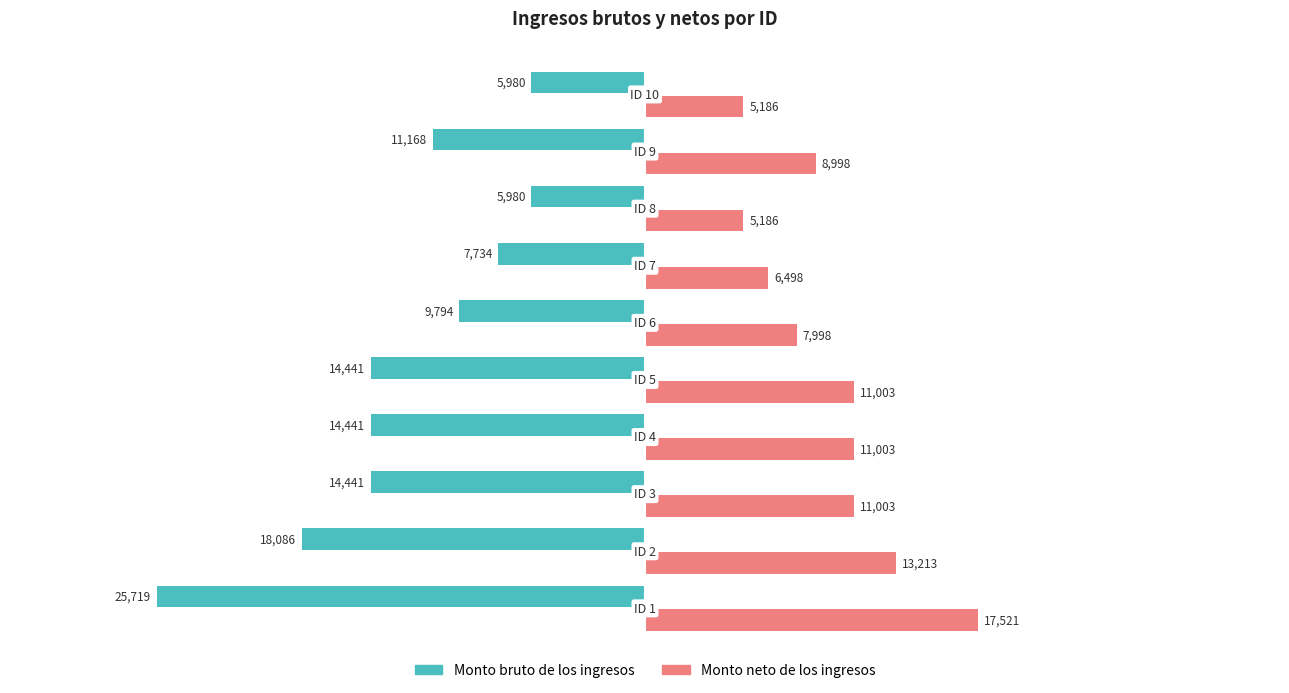

What is the sum of all Monto neto de los ingresos values?

97609.1